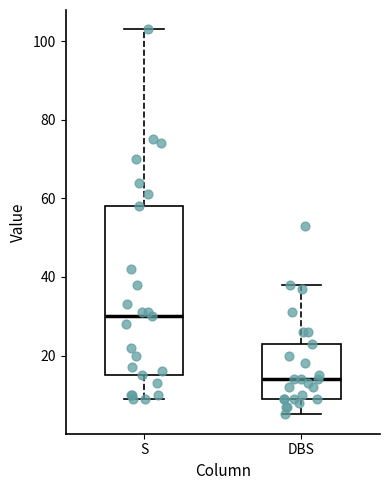

Reading left to right, read every box against the y-axis: the position of its median line, the range the box covers, and the ends of its whiskers. The values are not printed on the chart, so give them approximately, as read against the axis.

S: median 30, box 16 to 58, whiskers 10 to 104
DBS: median 14, box 10 to 24, whiskers 6 to 38